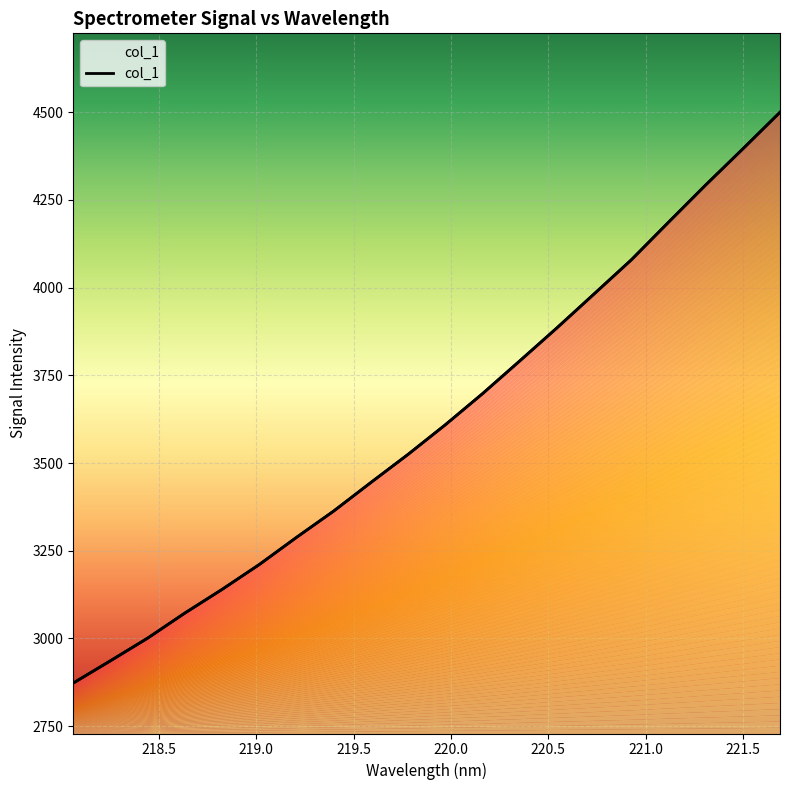

What is the greatest value displayed?

4500.1